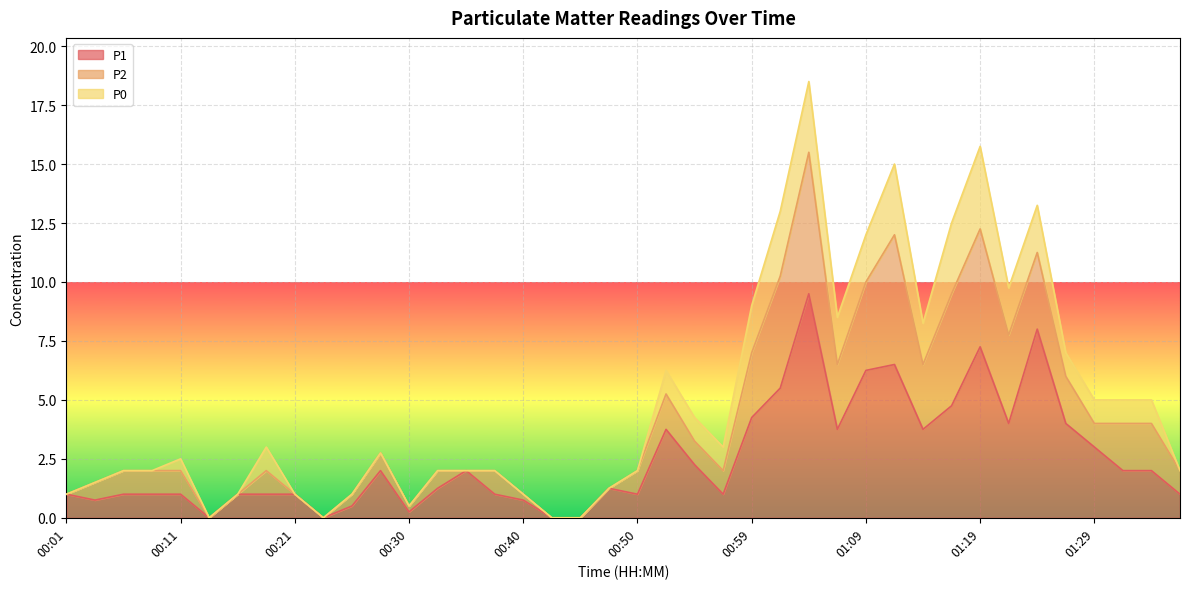

At which category is the sum across all series the highest?

01:04